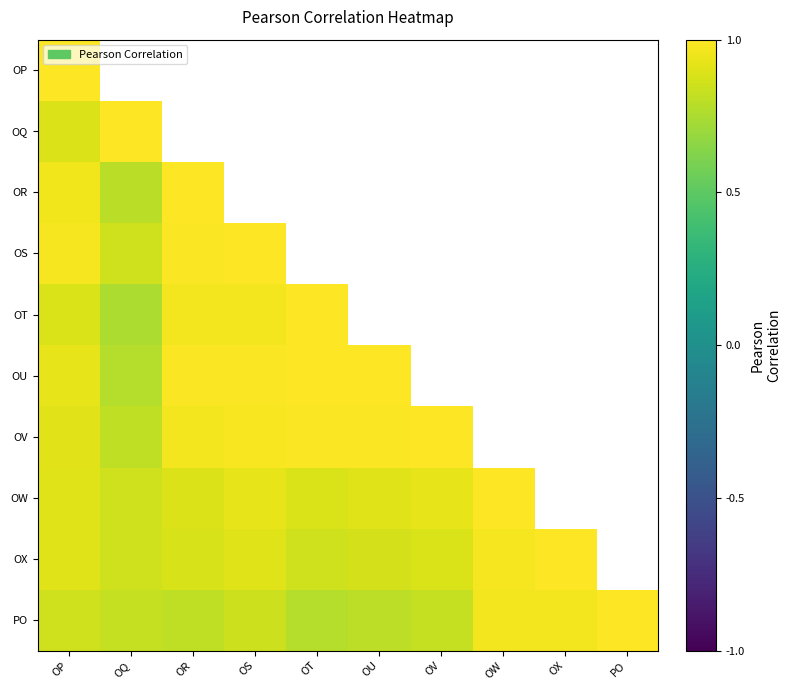

Which series changed the most between OQ and OX?

OX